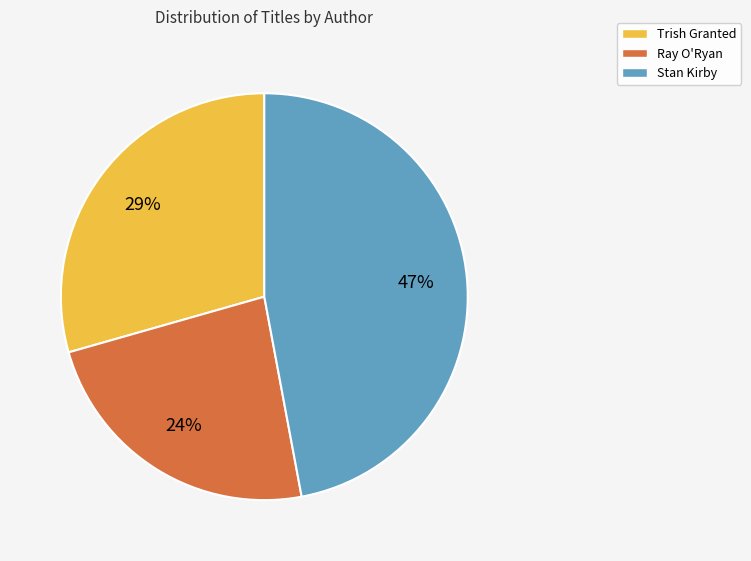

To the nearest percent, what is the combined percentage of Ray O'Ryan and Trish Granted?

53%